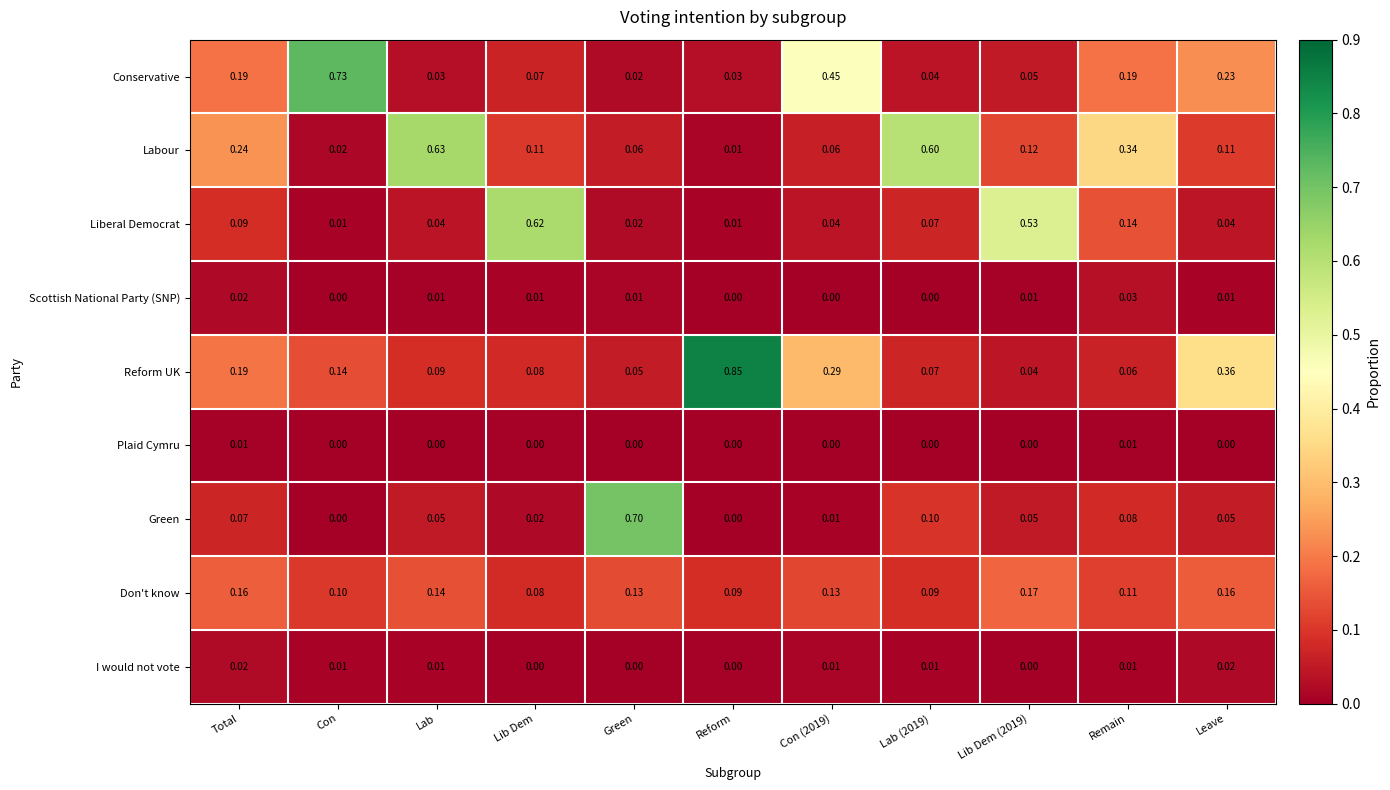

Which category has the lowest value in the Conservative series?

Green